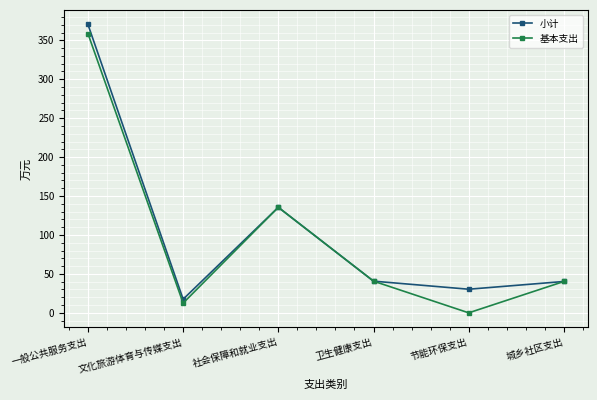

What is the average value of the 基本支出 series?

97.9